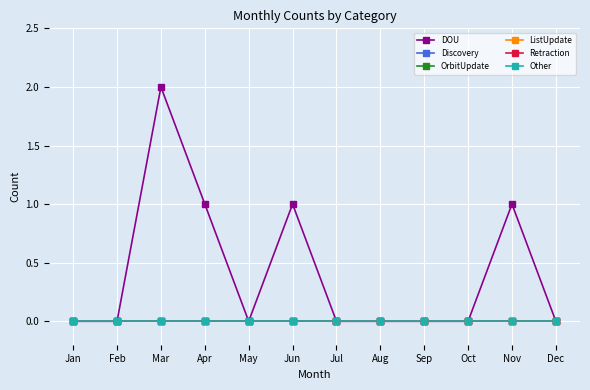

Reading left to right, what are all the values shown in this chart?

DOU: 0	0	2	1	0	1	0	0	0	0	1	0
Discovery: 0	0	0	0	0	0	0	0	0	0	0	0
OrbitUpdate: 0	0	0	0	0	0	0	0	0	0	0	0
ListUpdate: 0	0	0	0	0	0	0	0	0	0	0	0
Retraction: 0	0	0	0	0	0	0	0	0	0	0	0
Other: 0	0	0	0	0	0	0	0	0	0	0	0